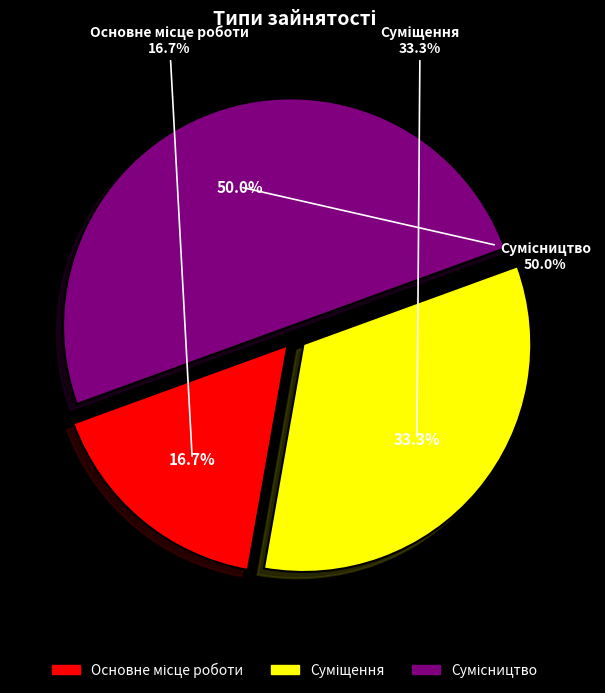

Which category has the biggest portion of the pie?

Сумісництво